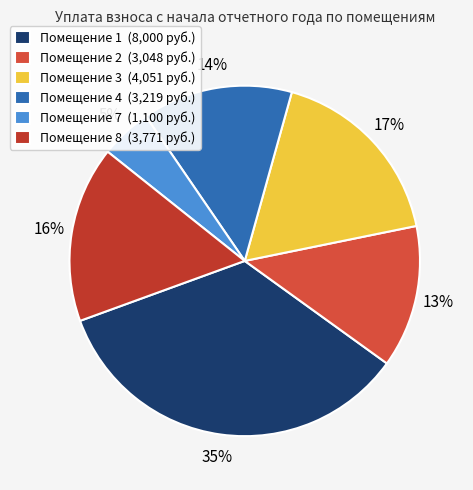

Which category has the biggest portion of the pie?

Помещение 1 (8,000 руб.)